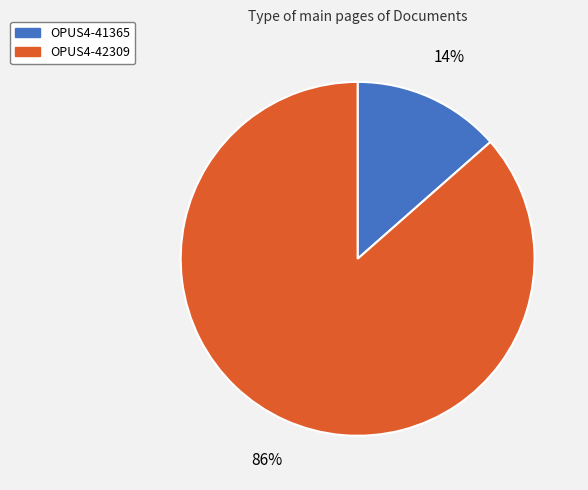

Is OPUS4-42309 the majority of the pie?

Yes